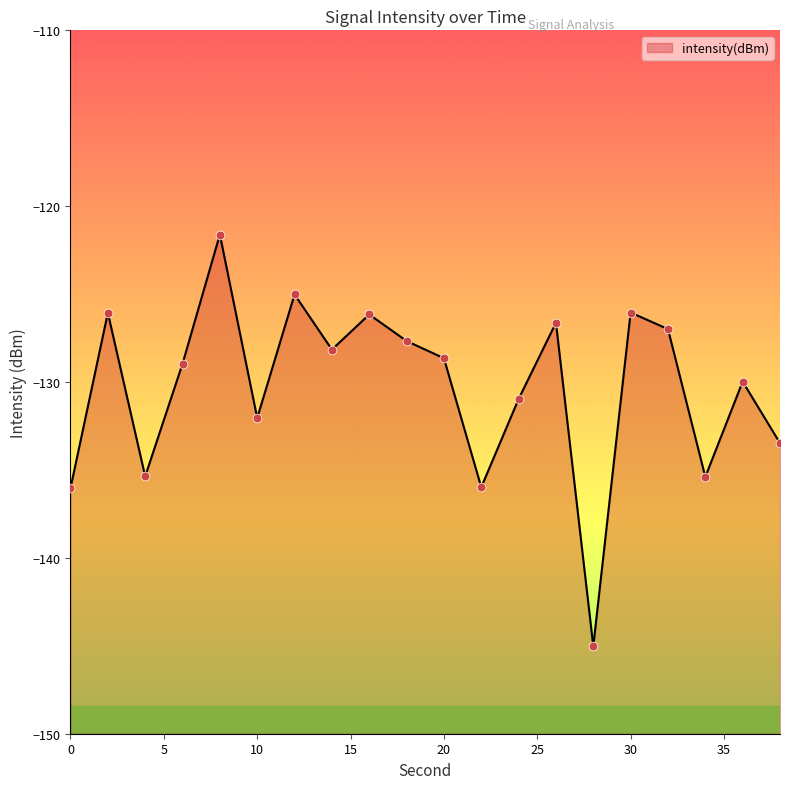

Between 20 and 6, which is larger?

20